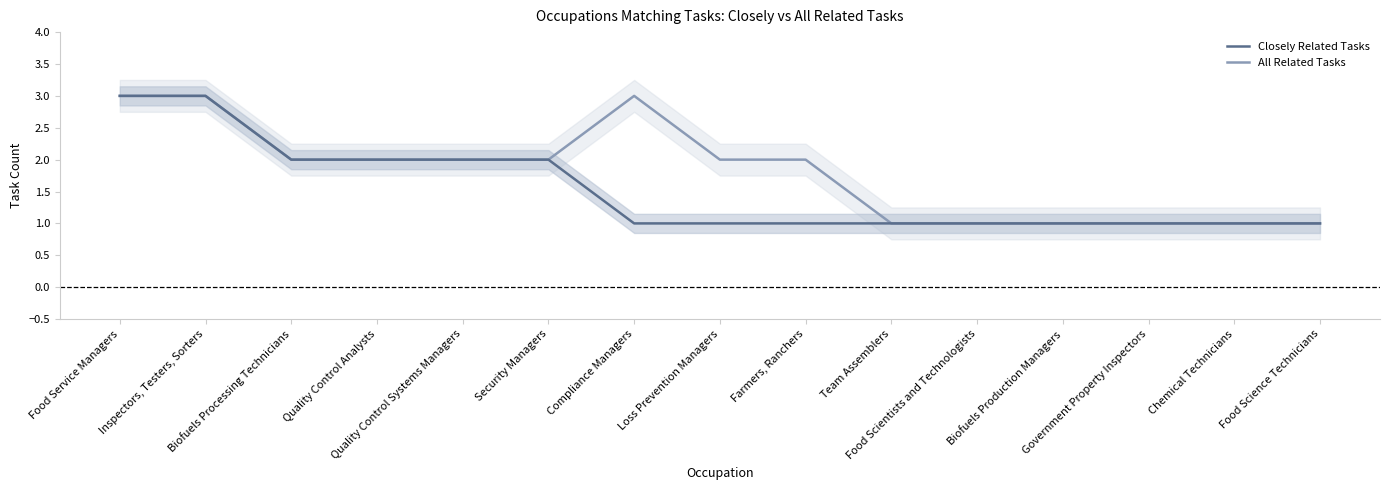

True or false: All Related Tasks and Closely Related Tasks intersect in this chart.

False